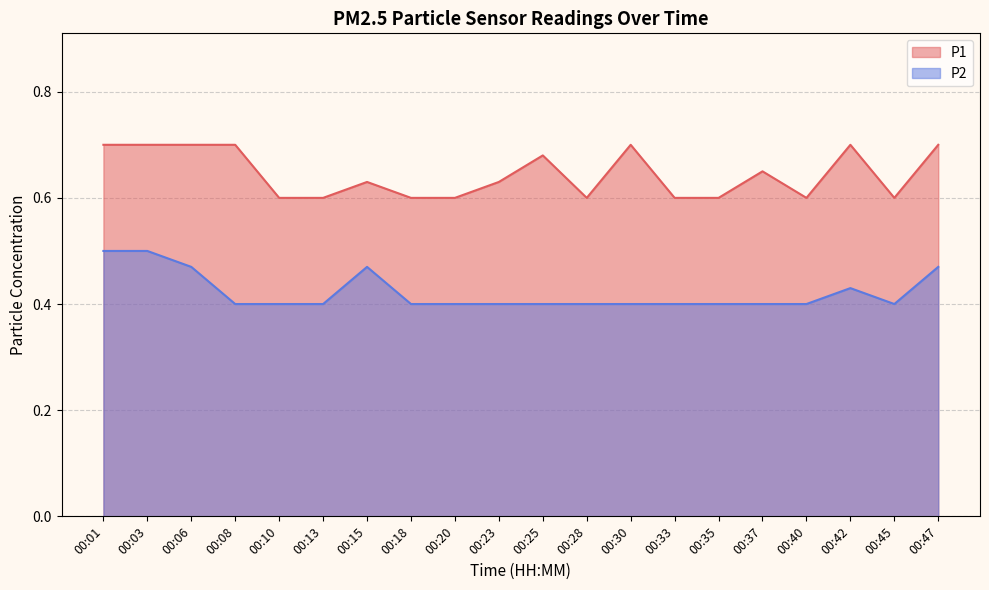

Reading left to right, extract all data points from this chart.

P1: 0.7	0.7	0.7	0.7	0.6	0.6	0.6	0.6	0.6	0.6	0.7	0.6	0.7	0.6	0.6	0.7	0.6	0.7	0.6	0.7
P2: 0.5	0.5	0.5	0.4	0.4	0.4	0.5	0.4	0.4	0.4	0.4	0.4	0.4	0.4	0.4	0.4	0.4	0.4	0.4	0.5